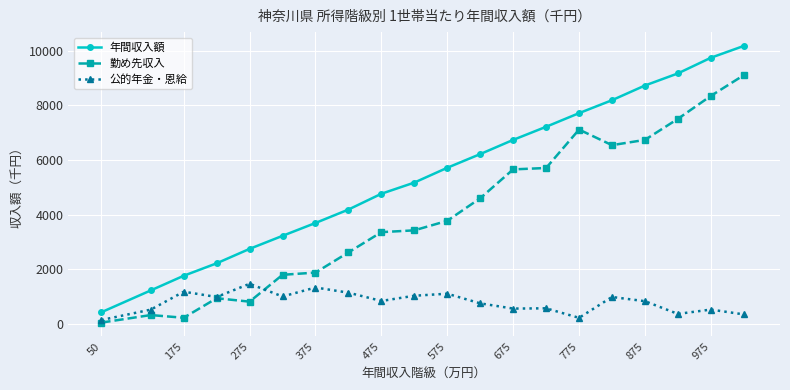

Which series ends up on top after the final intersection of 勤め先収入 and 公的年金・恩給?

勤め先収入